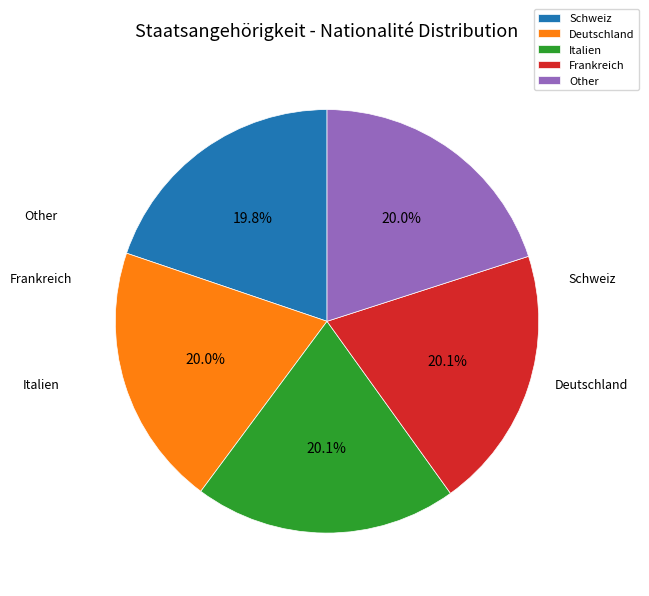

Is there a majority slice in this chart?

No